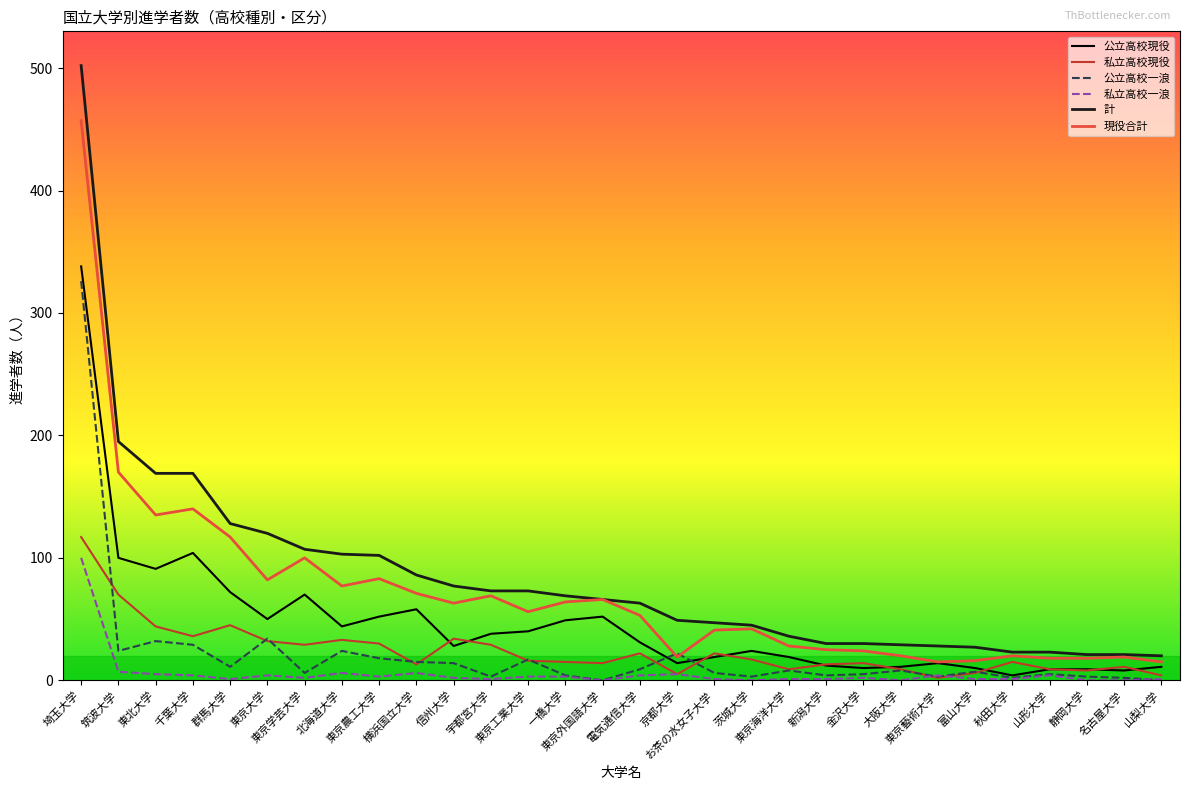

Where does the 現役合計 series first go above 56?

埼玉大学